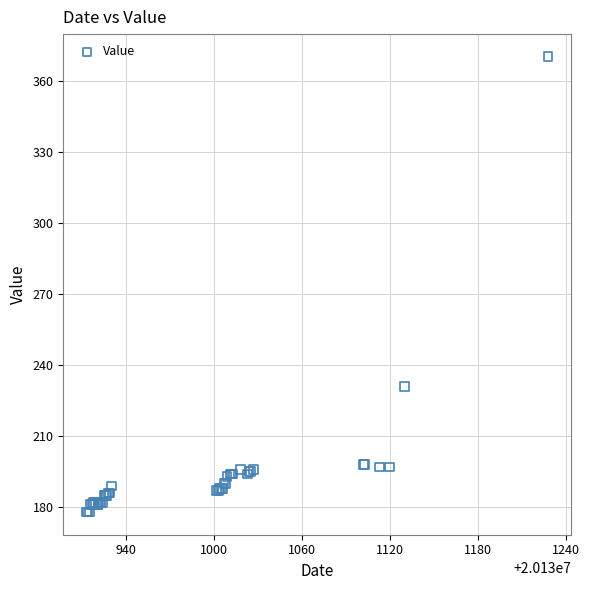

What Y value in the scatter plot is closest to 274?

231